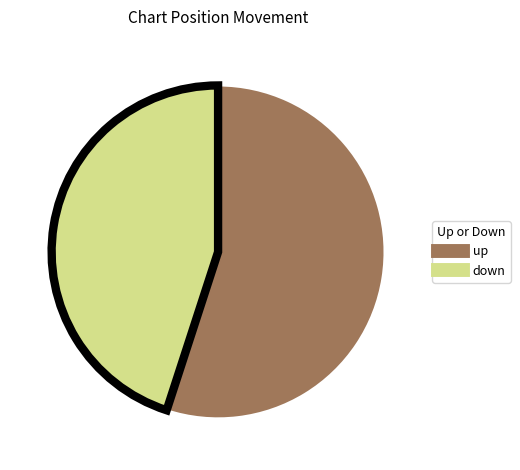

Which slice is the smallest?

down